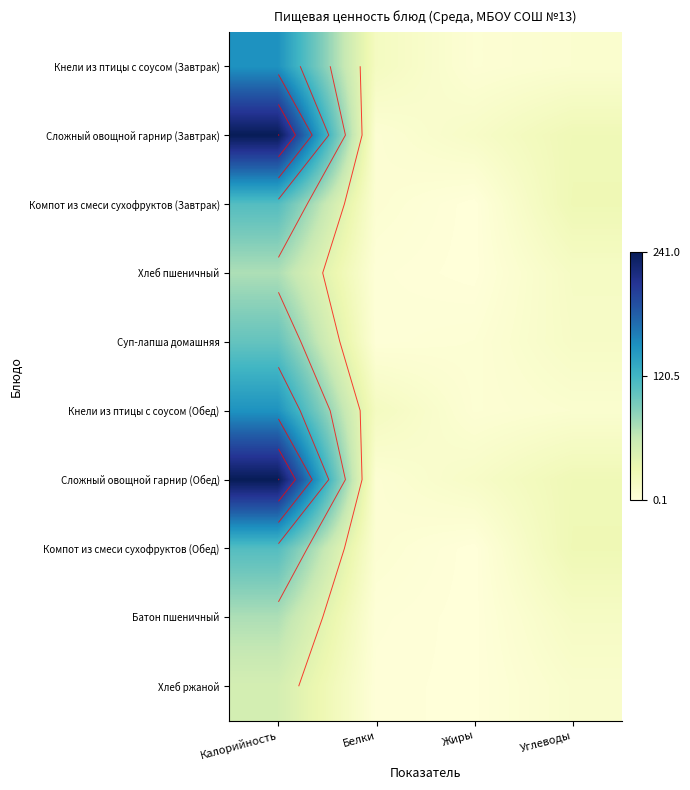

Where does the Суп-лапша домашняя series first go above 14?

Калорийность